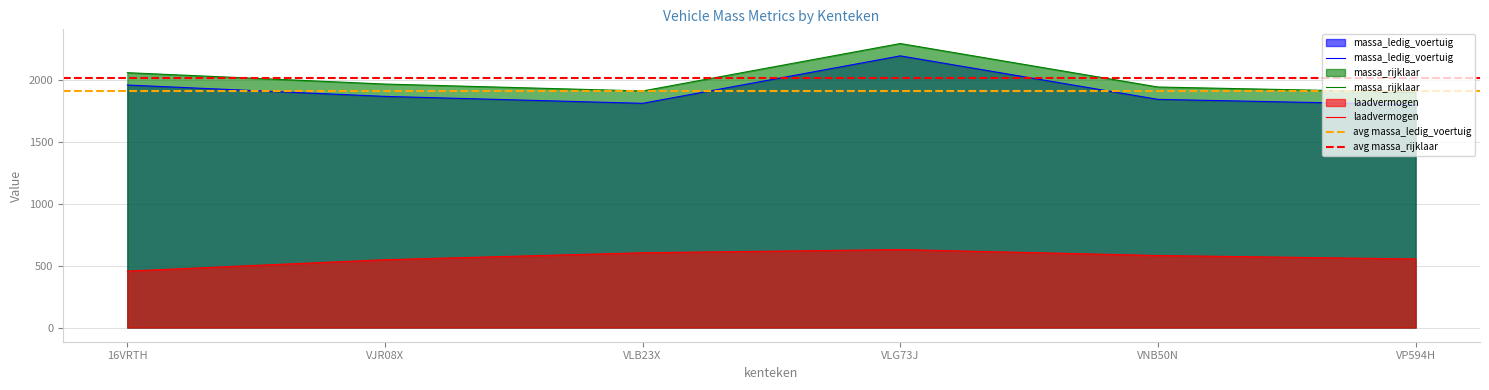

Between VP594H and VLB23X, which is larger?

VLB23X